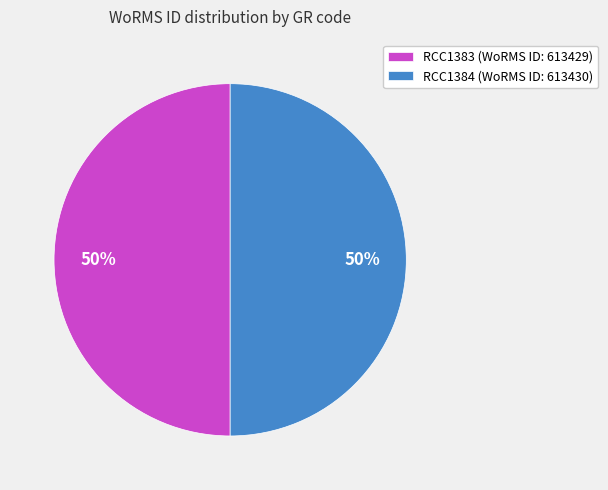

What is the ratio of the value at RCC1384 (WoRMS ID: 613430) to the value at RCC1383 (WoRMS ID: 613429)?

1.0